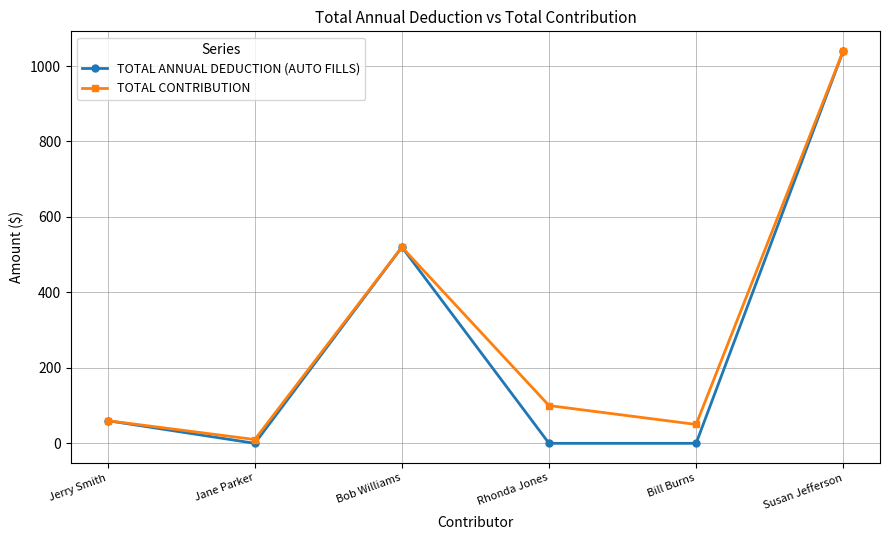

The value of TOTAL ANNUAL DEDUCTION (AUTO FILLS) at Jerry Smith is 97. True or false?

False